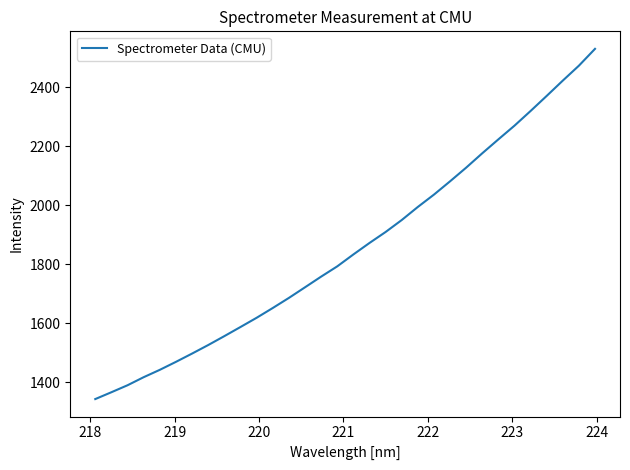

What is the greatest value displayed?

2529.3